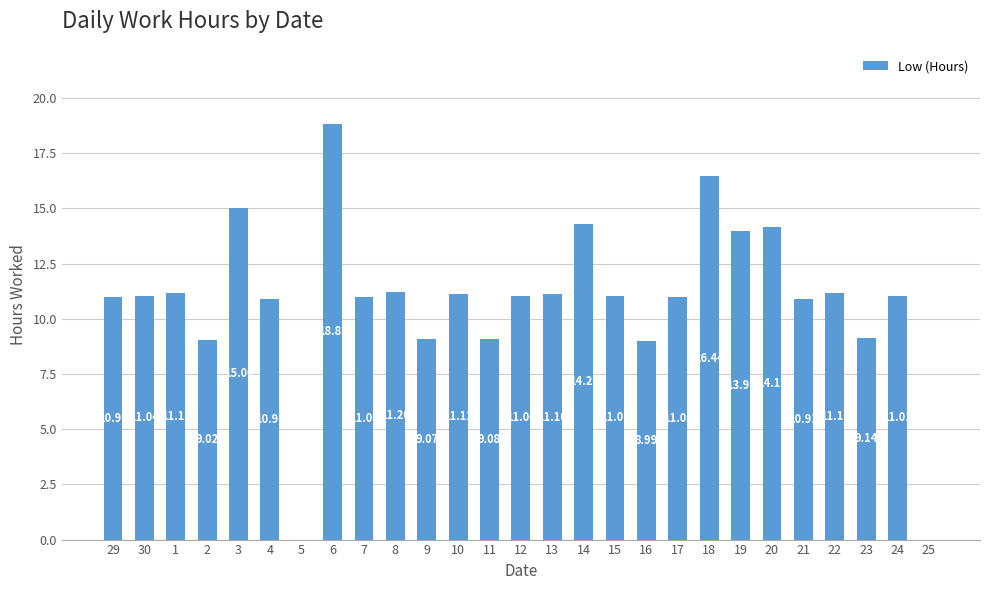

Are the bars grouped side by side (vs. stacked)?

No